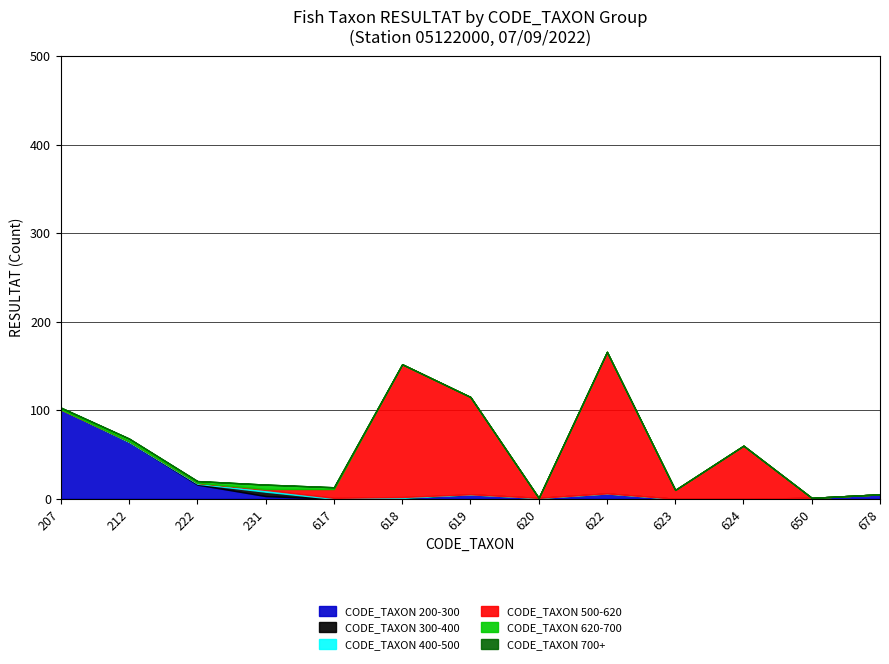

Where do CODE_TAXON 400-500 and CODE_TAXON 300-400 first cross each other?

231 and 617